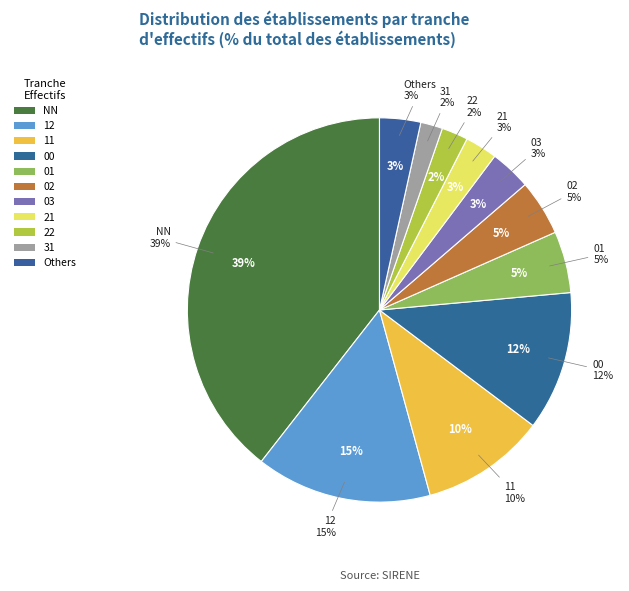

To the nearest percent, what percentage of the pie is 01?

5%